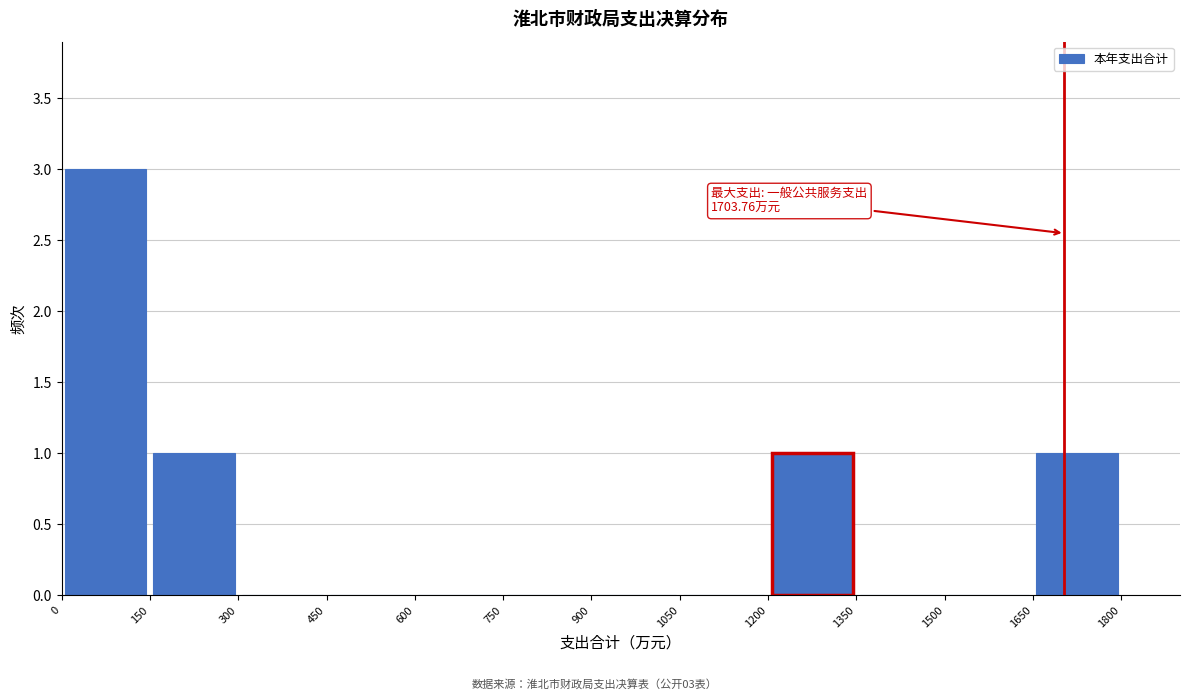

Which range on the x-axis has the tallest bar?

0 to 150